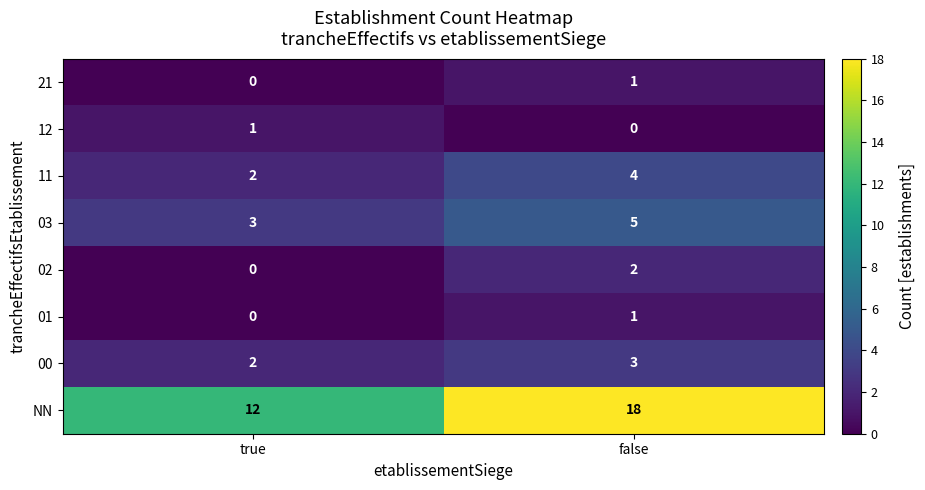

What is the sum of the 00 values at false and true?

5